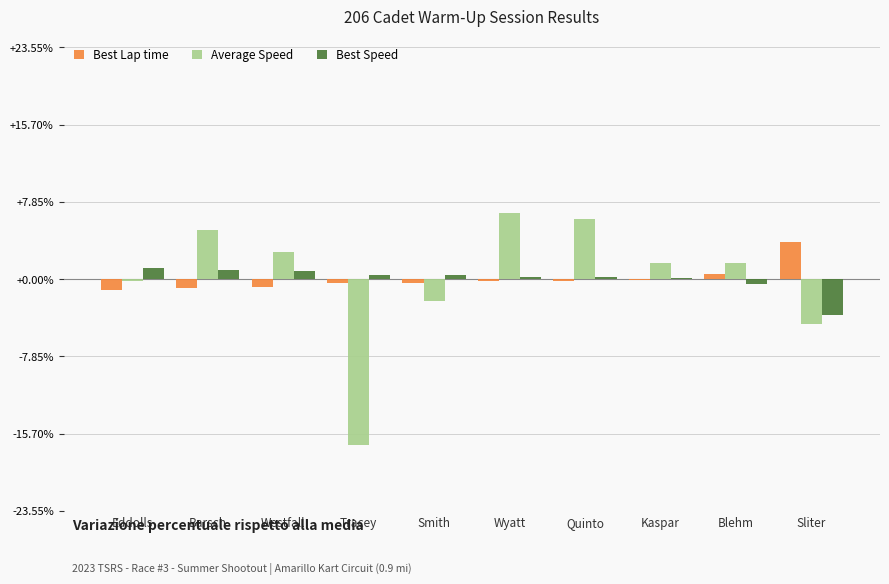

How many groups of bars are there?

10